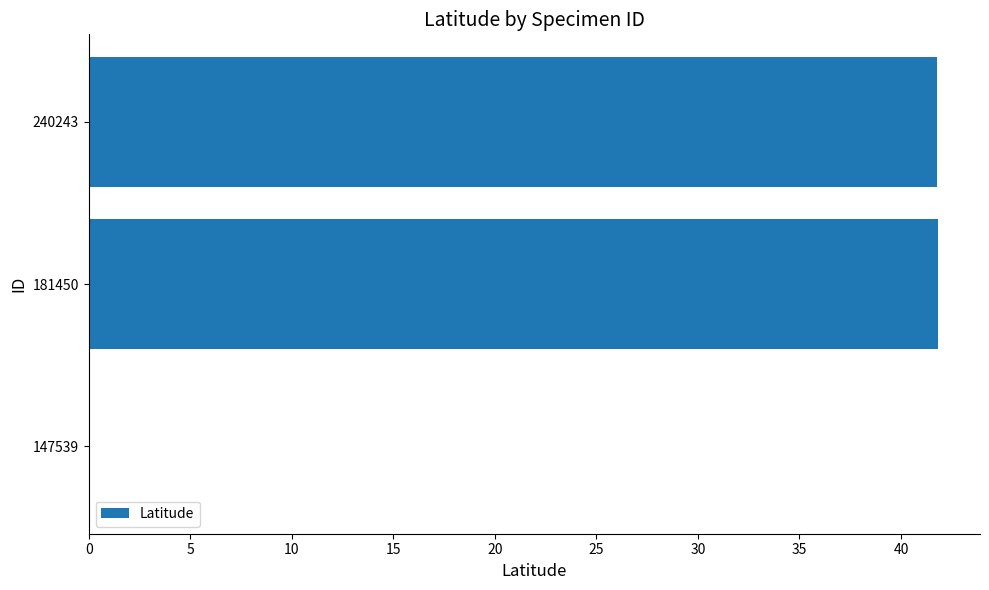

Is it true that the value at 240243 is 19.4?

False